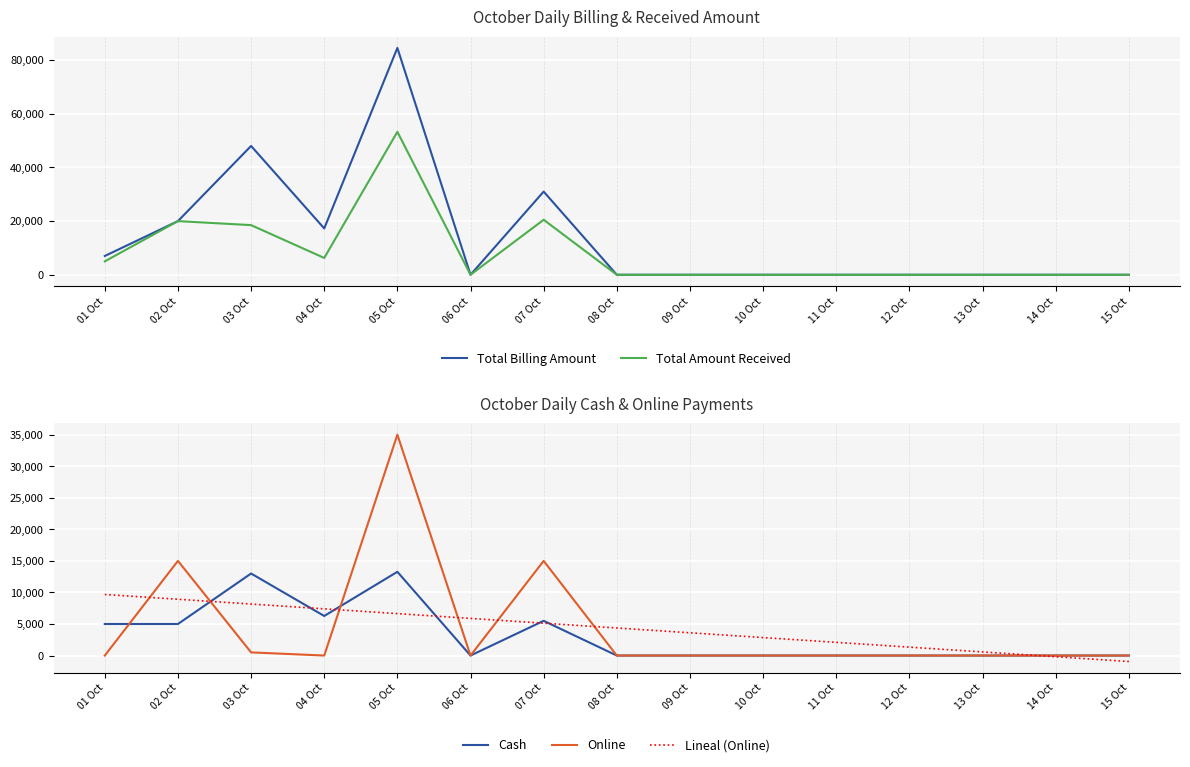

What is the difference between the maximum and minimum values in the Online series?

35000.0